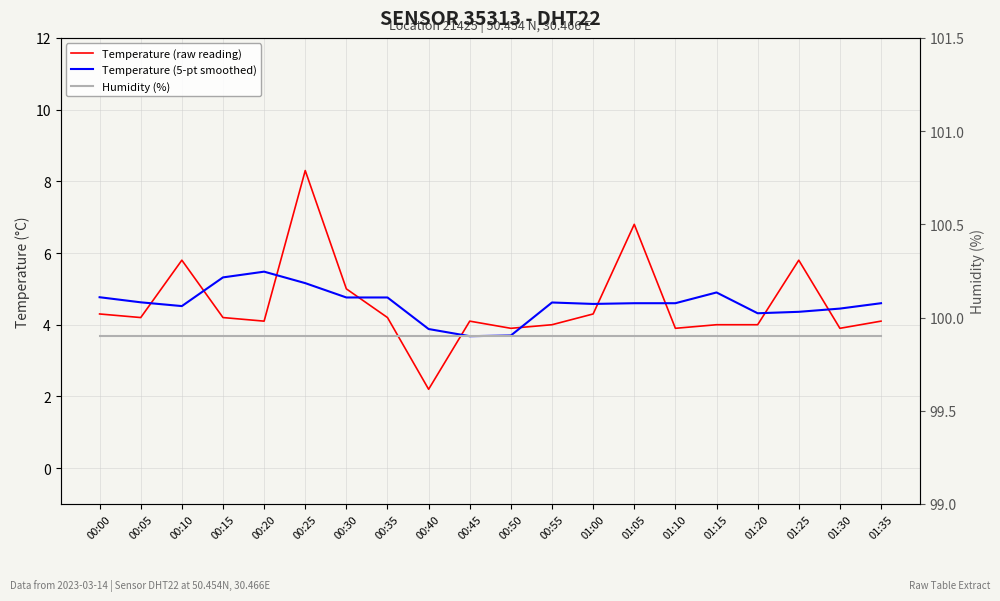

At which category does Temperature (raw reading) reach its first local peak?

00:10